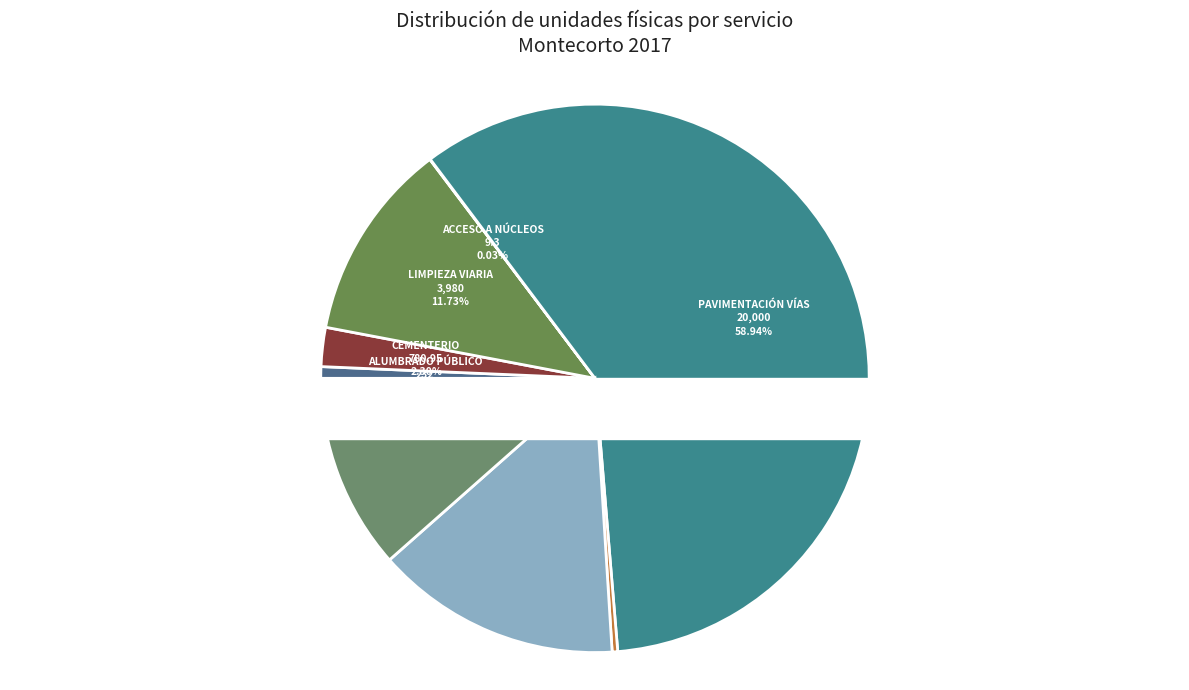

What is the total percentage of Acceso a núcleos and Pavimentación vías?

59.0%